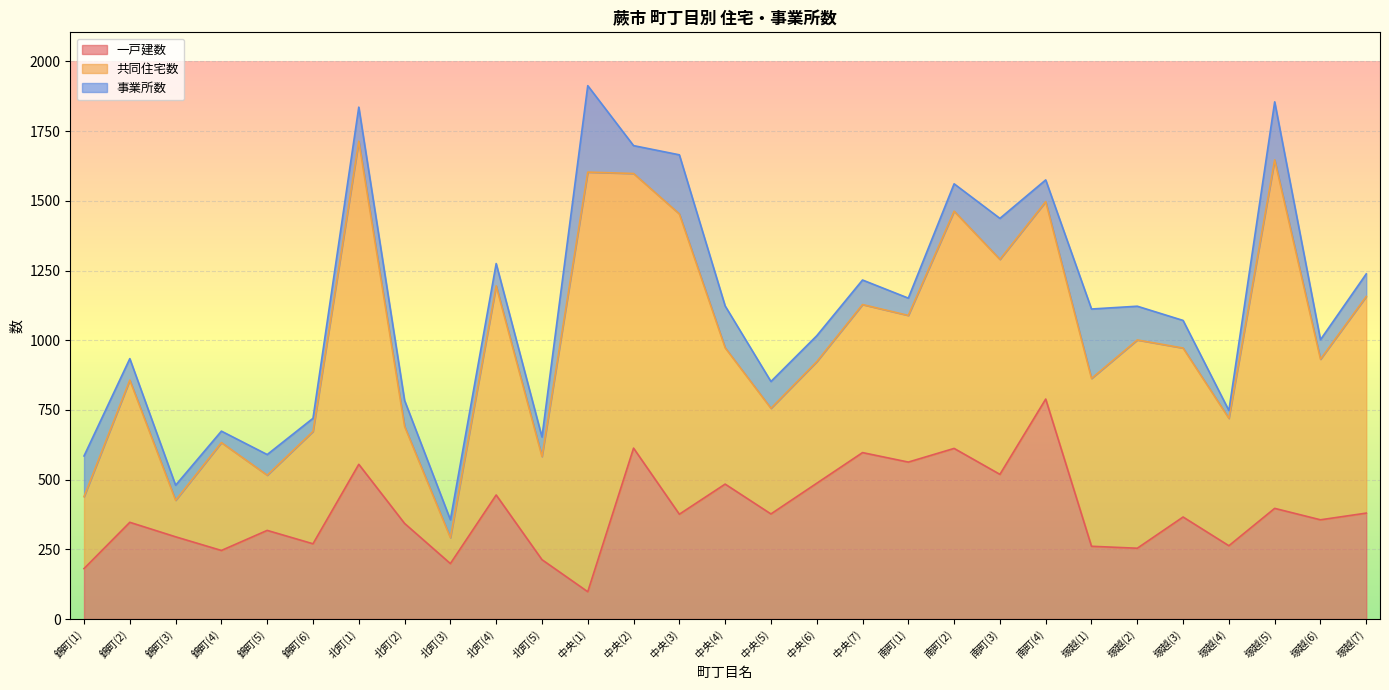

Where is 共同住宅数 nearest to the value 799?

塚越(7)